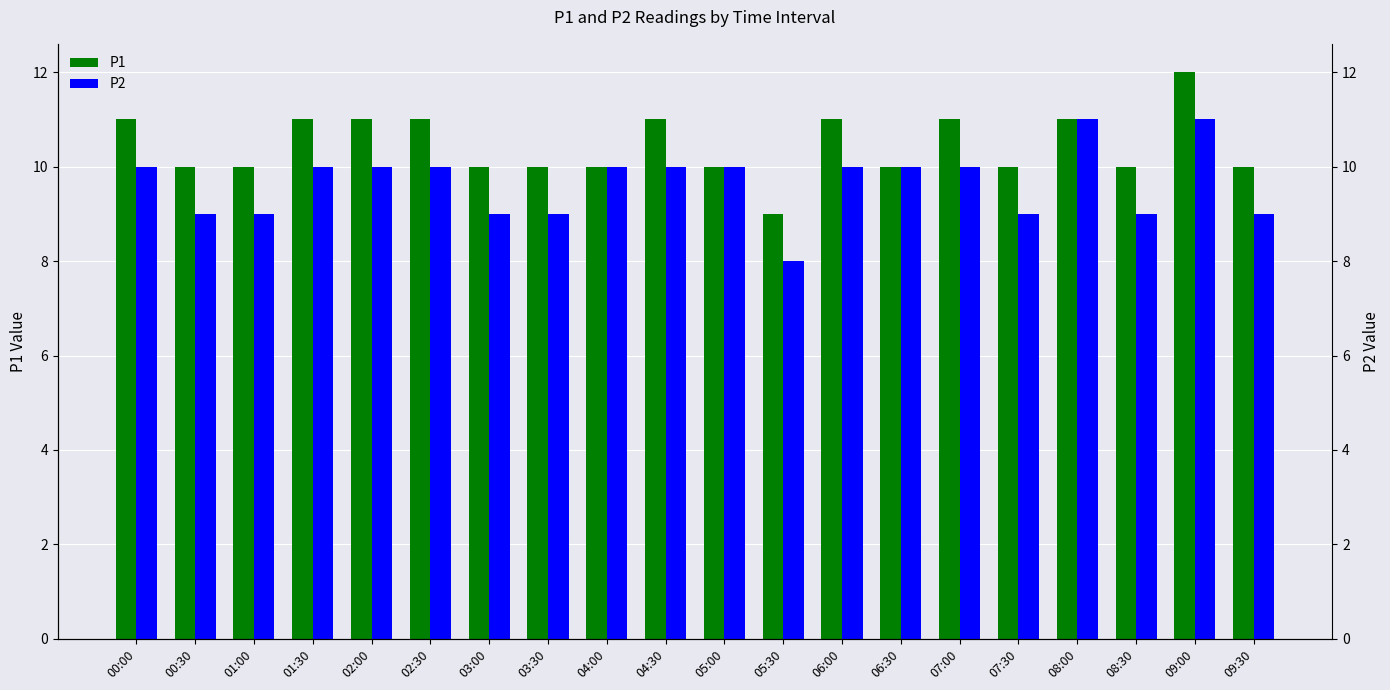

The P2 series shows 18 at 08:00. True or false?

False